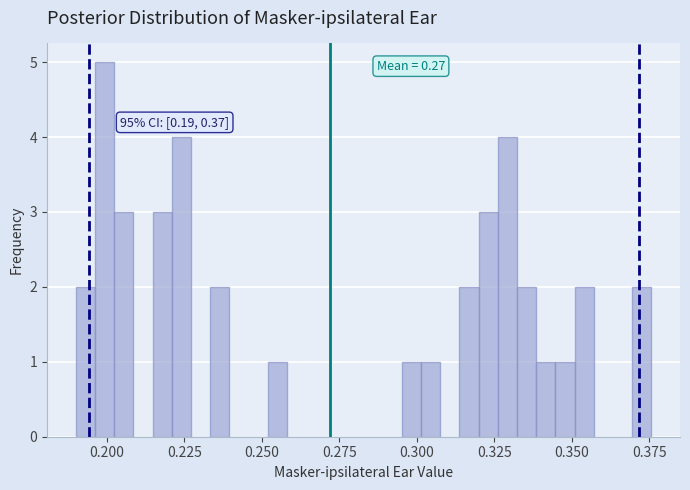

Read against the x-axis, roughly where is the centre of the tallest bar?

0.200